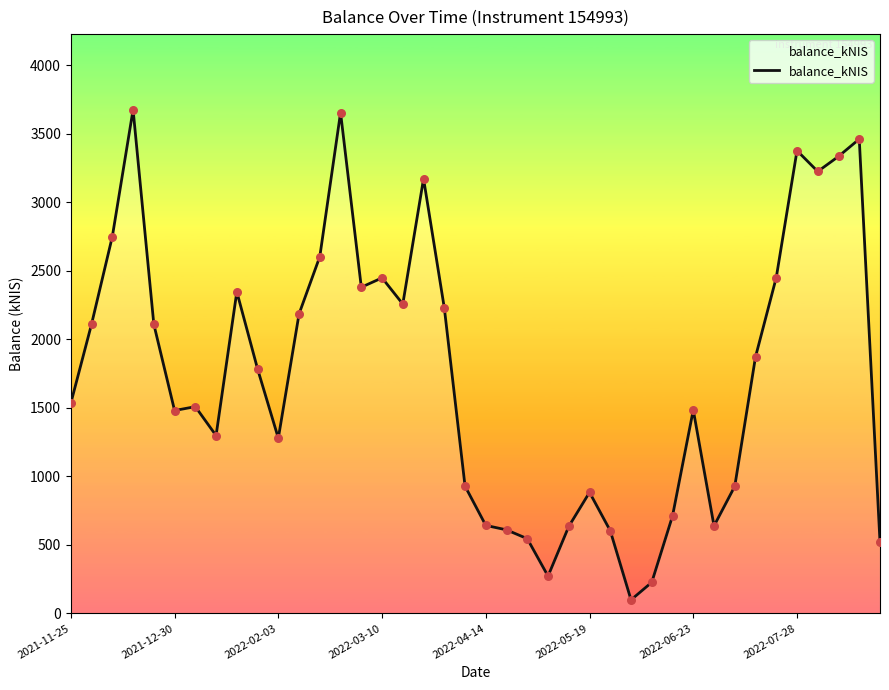

What is the minimum value shown in the chart?

98.4